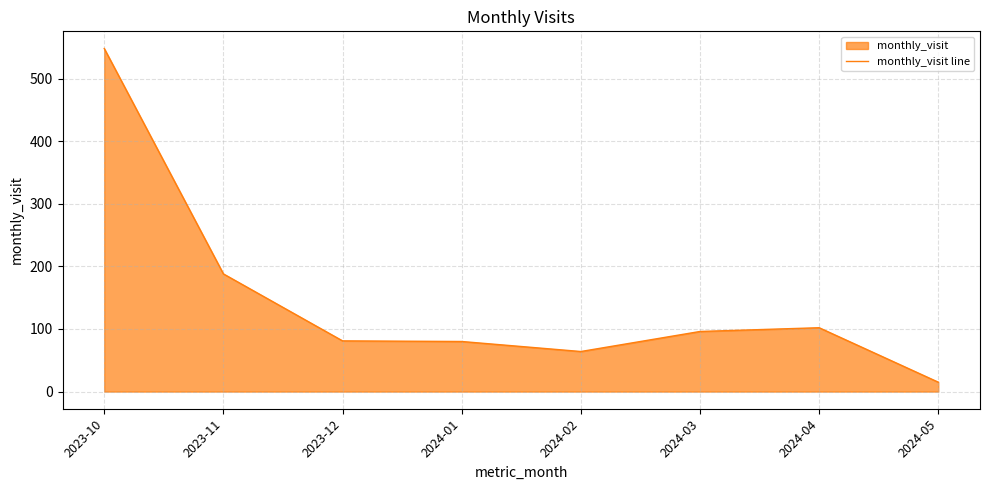

True or false: there are more than 2 points higher than both neighbors.

False